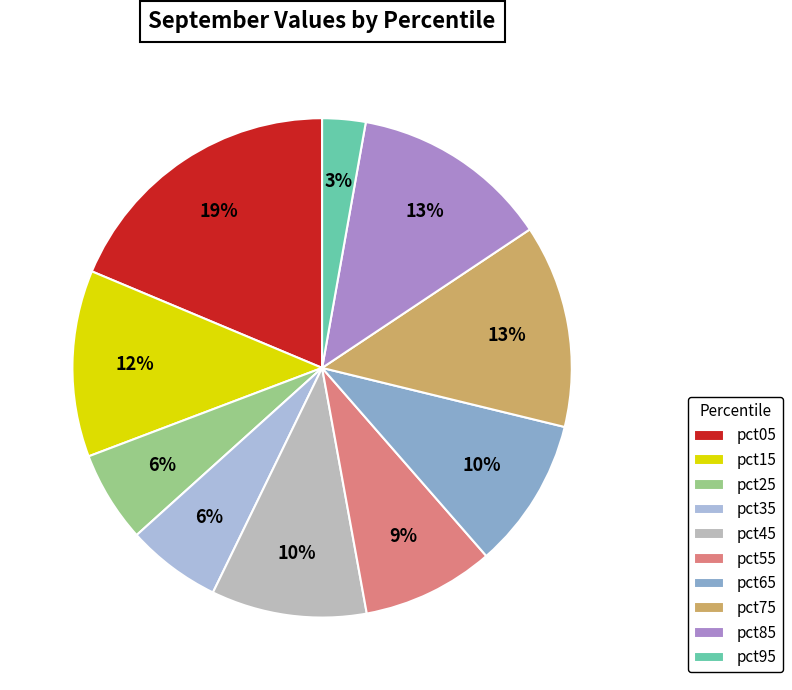

To the nearest percent, what percentage of the pie is pct05?

19%